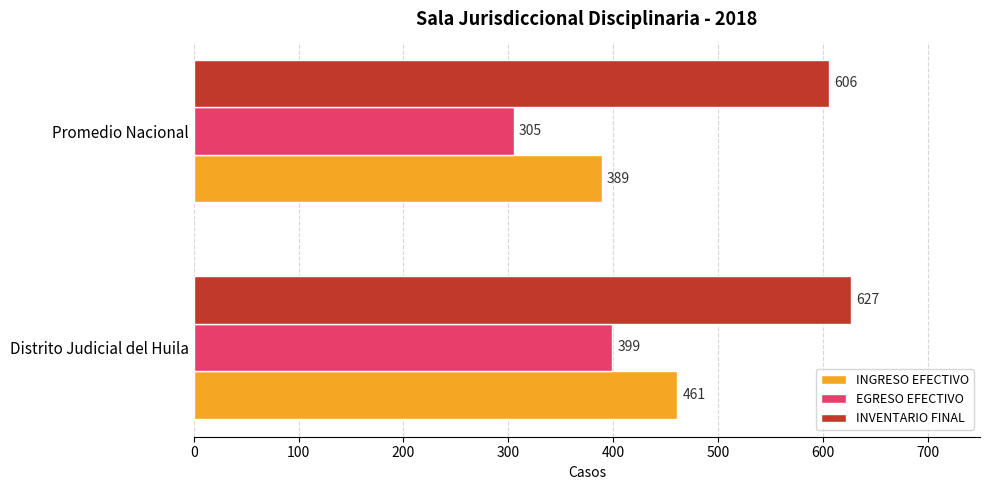

At which label does EGRESO EFECTIVO reach its minimum?

Promedio Nacional